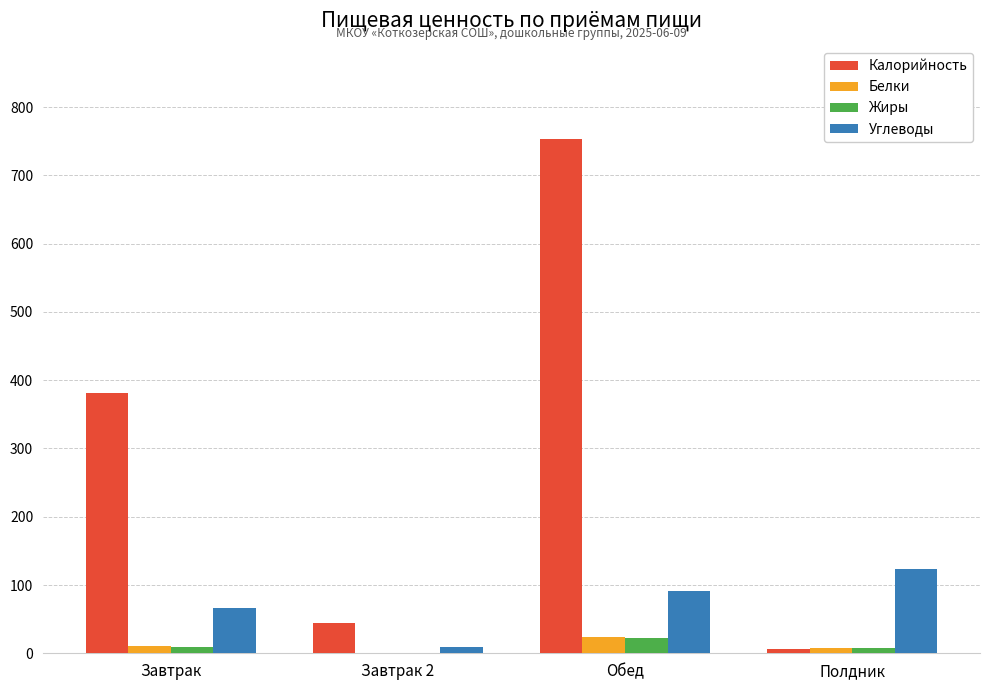

What is the sum of all Углеводы values?

290.5